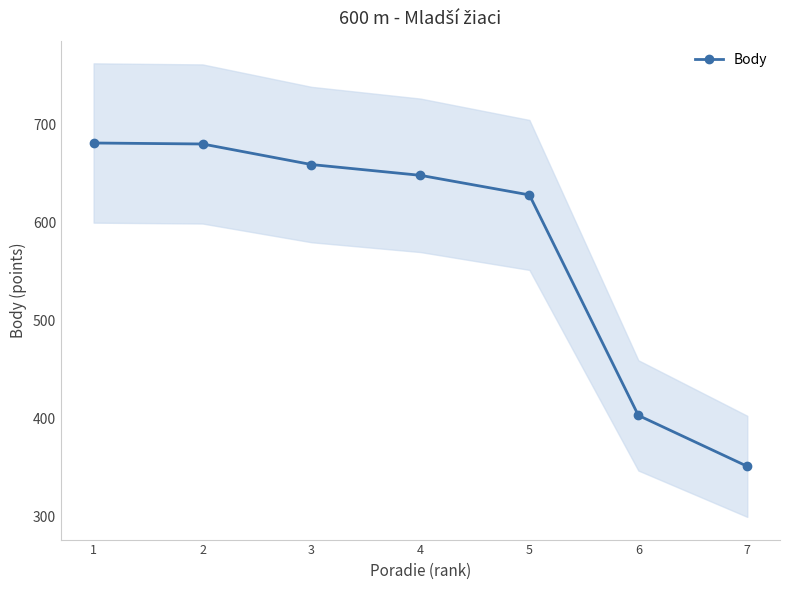

What is the average value?

579